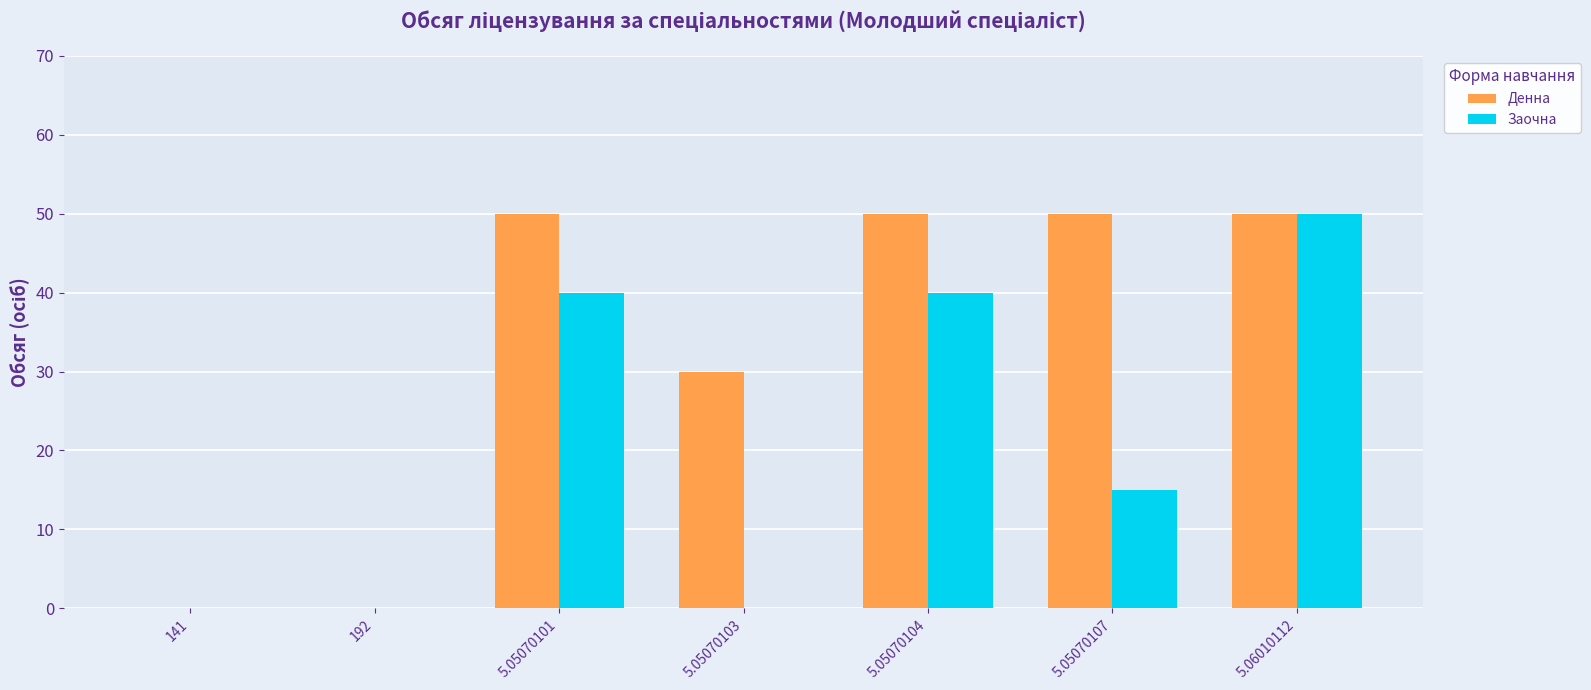

How many data points does each series have?

7